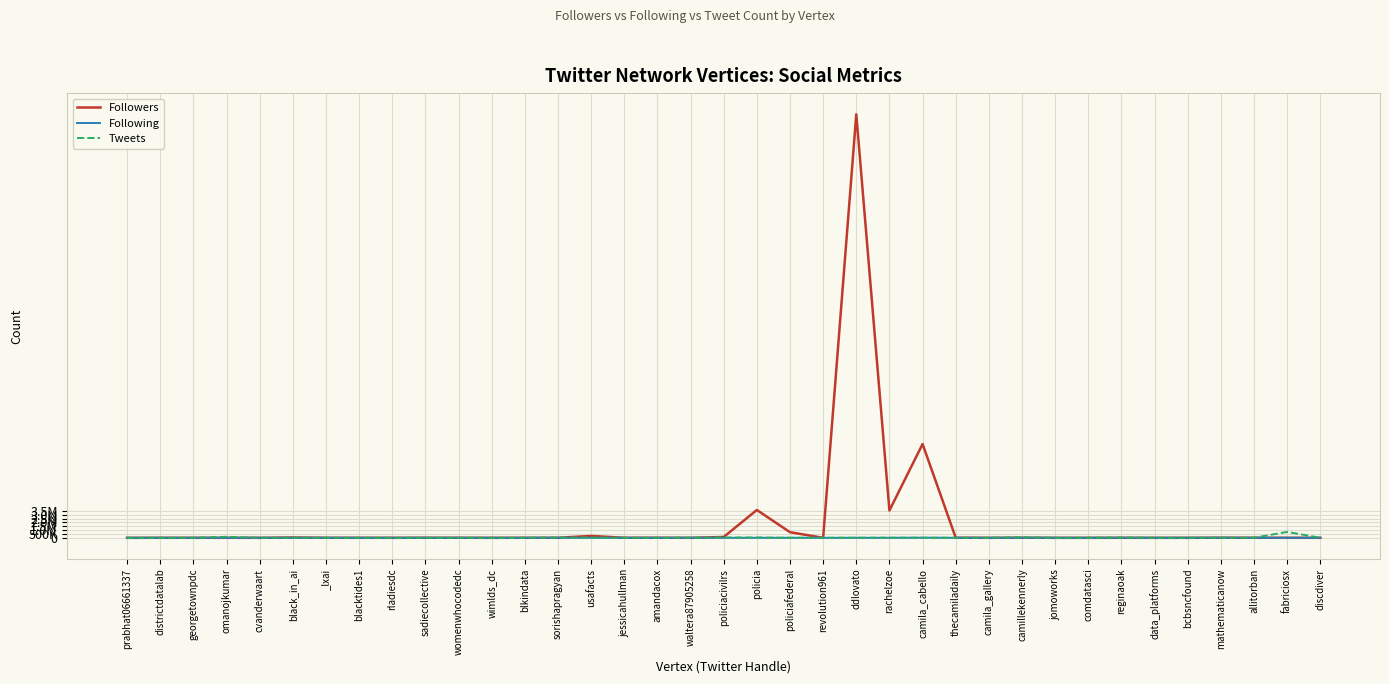

Does the chart display data point markers on the line(s)?

No